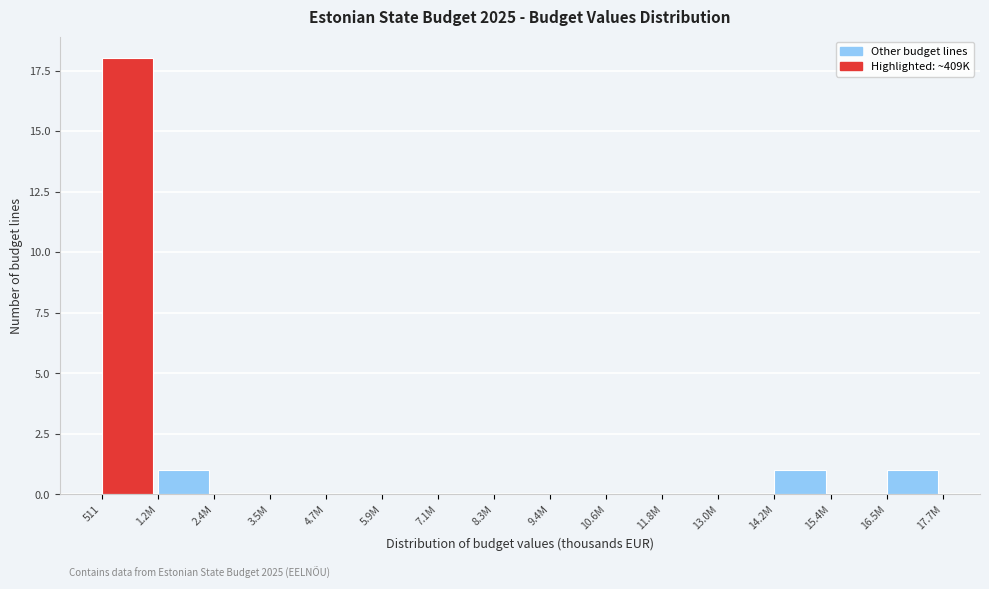

Reading right to left, extract all data points from this chart.

16.5M=1	15.4M=0	14.2M=1	13.0M=0	11.8M=0	10.6M=0	9.4M=0	8.3M=0	7.1M=0	5.9M=0	4.7M=0	3.5M=0	2.4M=0	1.2M=1	511=18